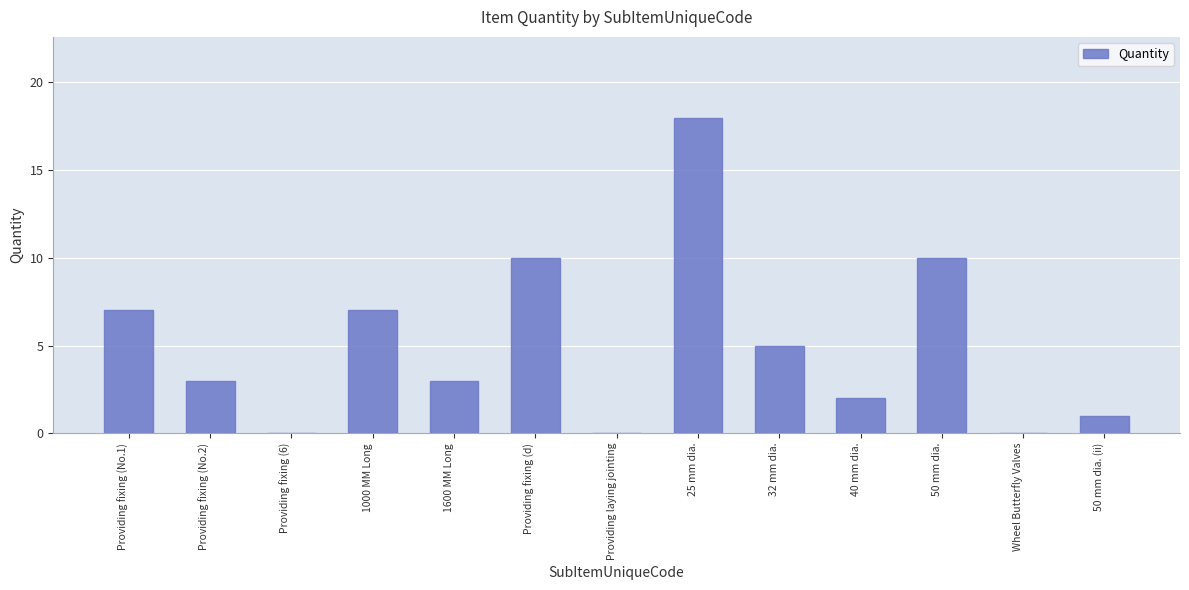

The value at Wheel Butterfly Valves is -9. True or false?

False